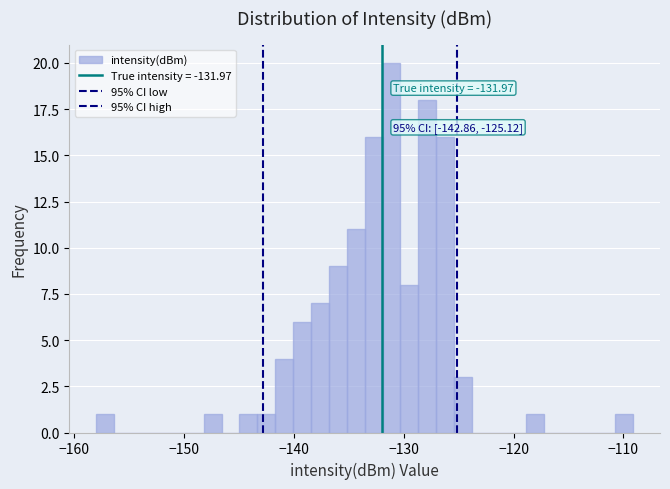

Read against the x-axis, roughly where is the centre of the tallest bar?

-131